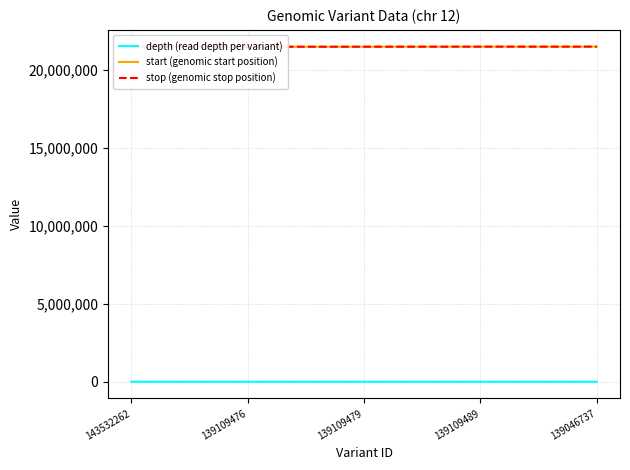

What is the approximate value of depth (read depth per variant) at 139109479?

26